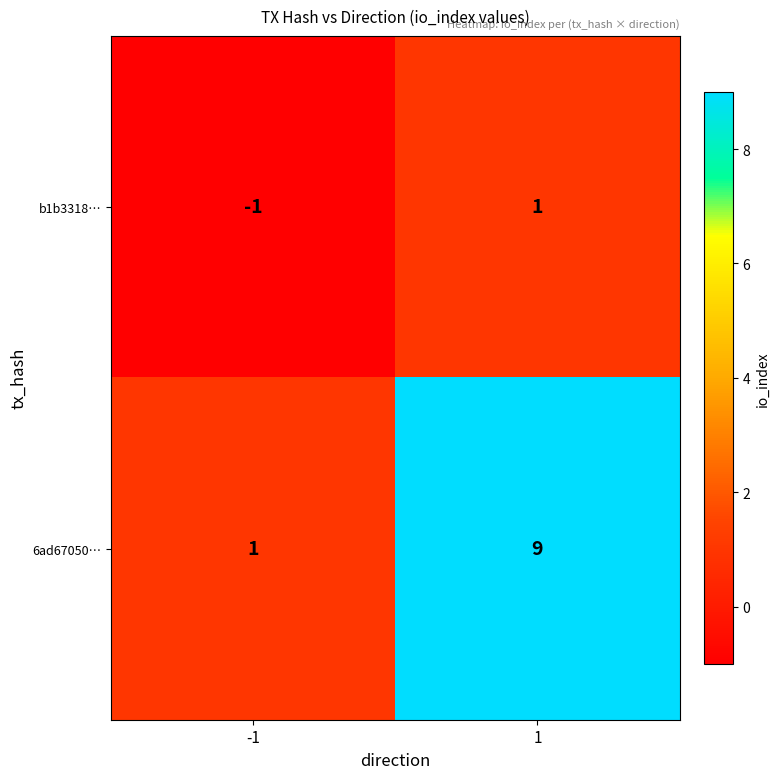

Read the 6ad67050… value at 1.

9